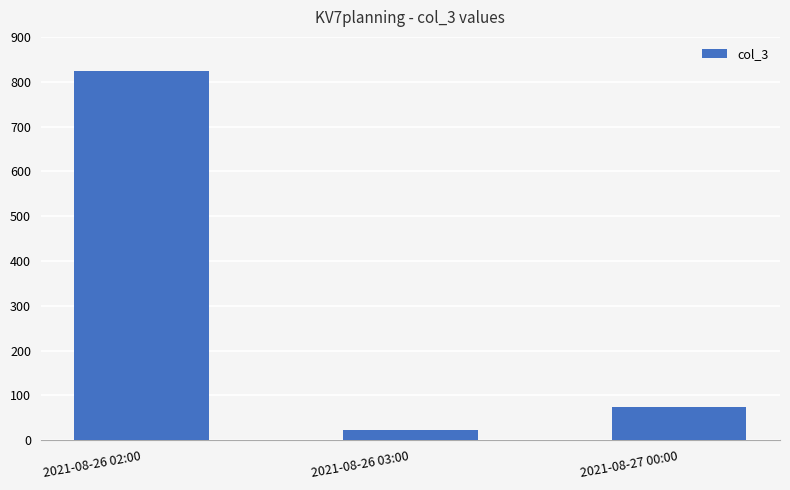

What is the smallest value displayed?

22